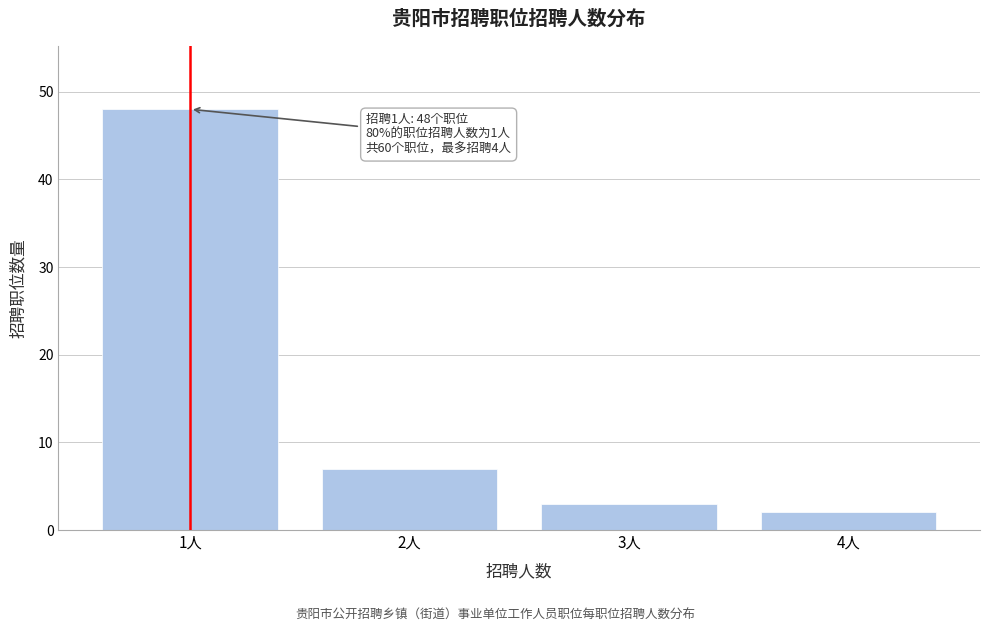

Reading right to left, extract all data points from this chart.

4人=2	3人=3	2人=7	1人=48